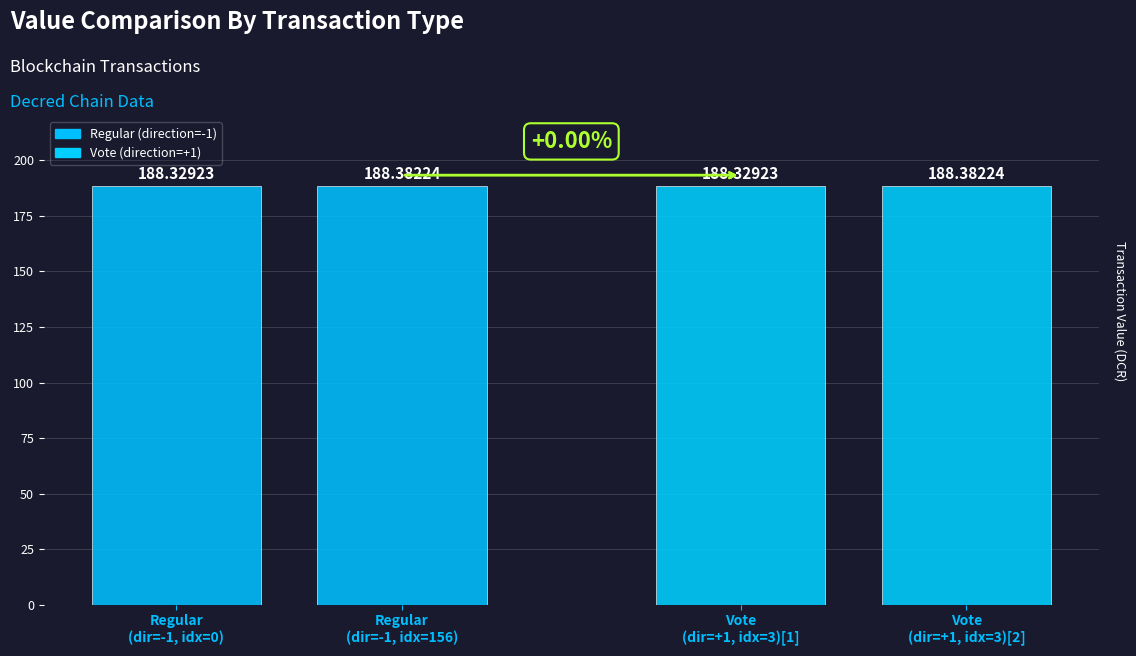

What is the smallest value displayed?

188.3